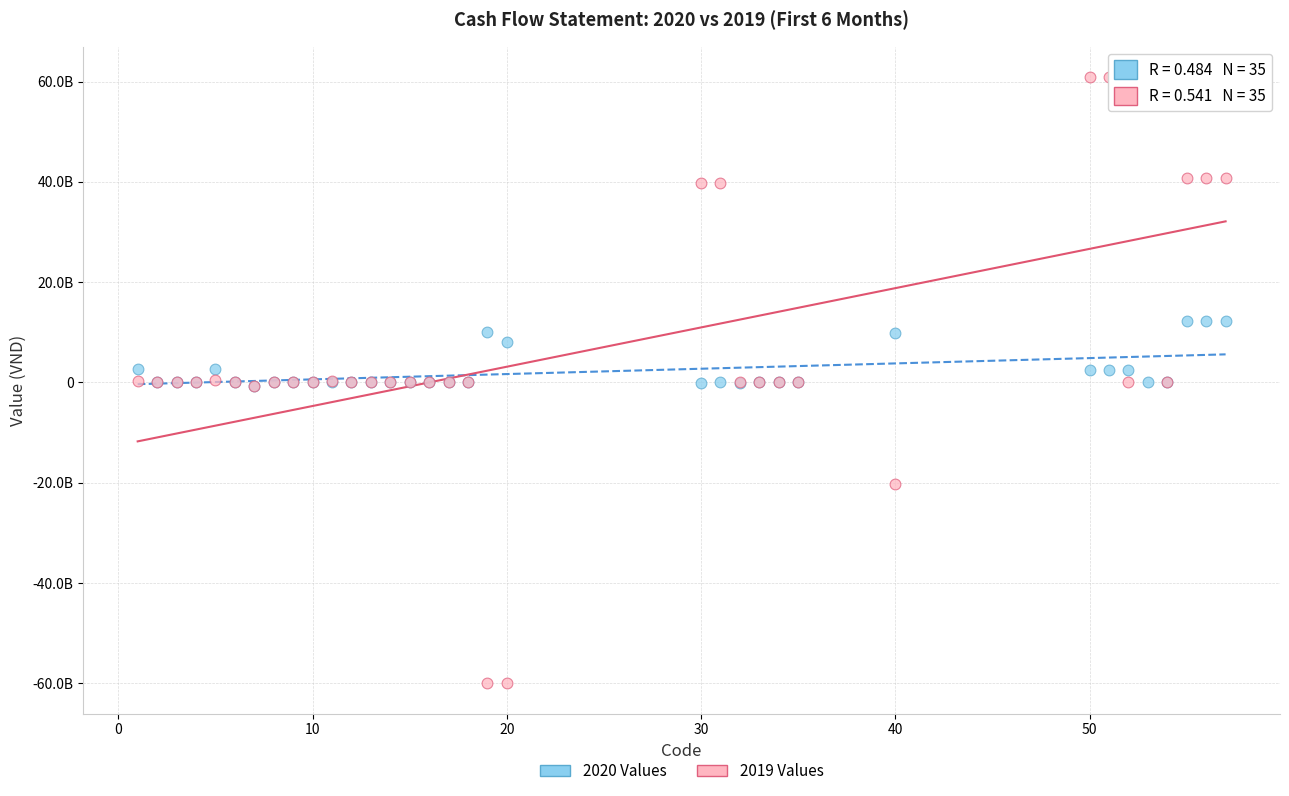

Which series contains the highest Y value?

2019 Values